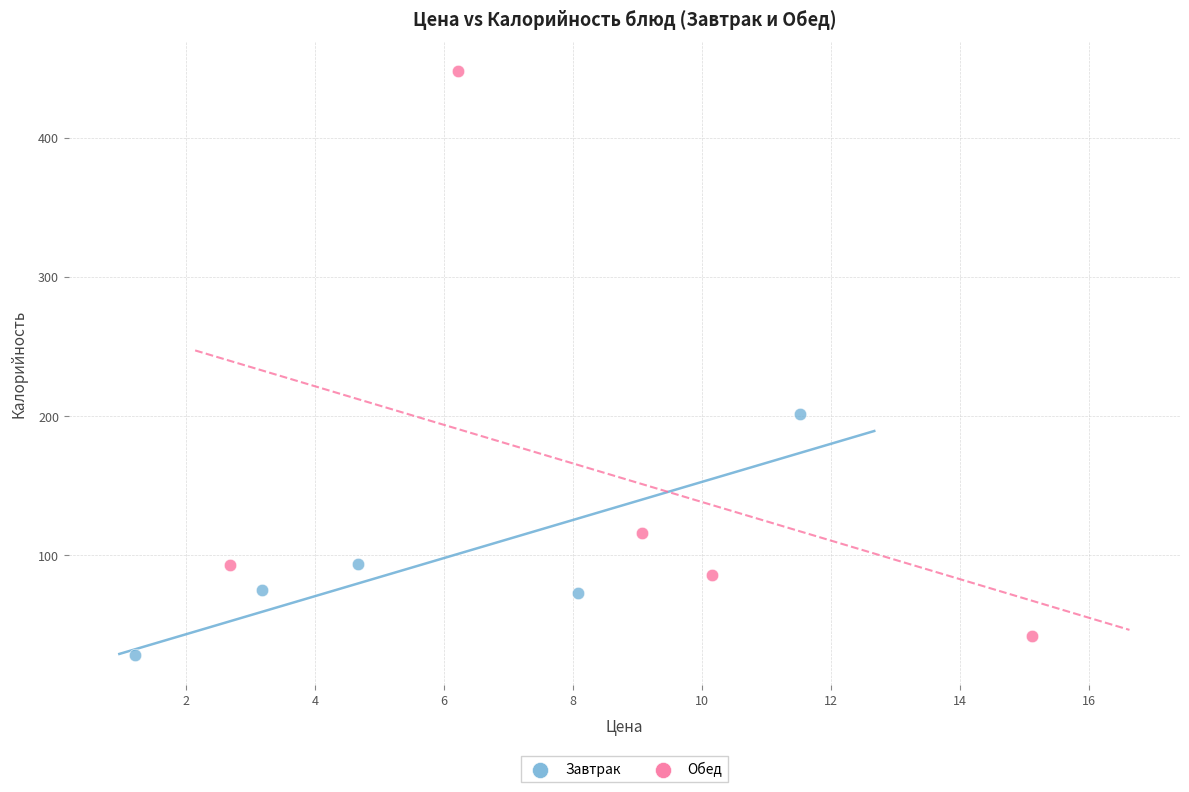

Which series reaches the maximum Y coordinate?

Обед